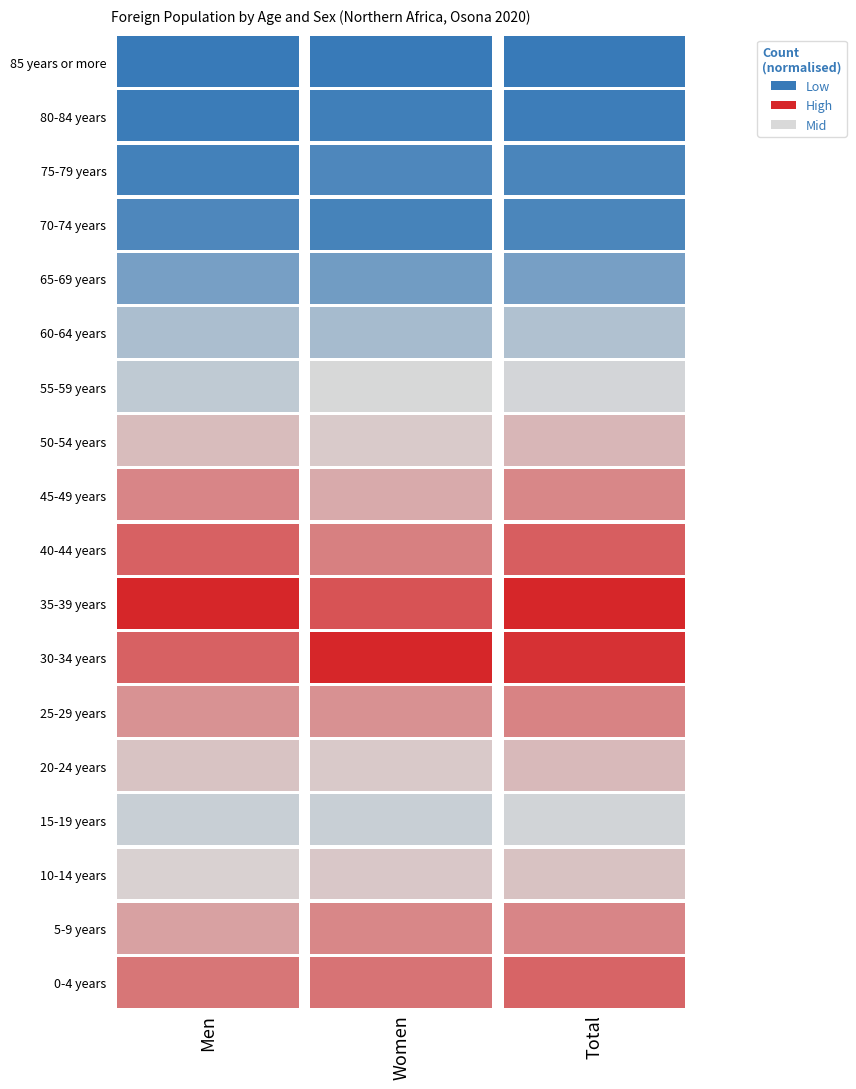

The value of Women at 85 years or more is 26. True or false?

False